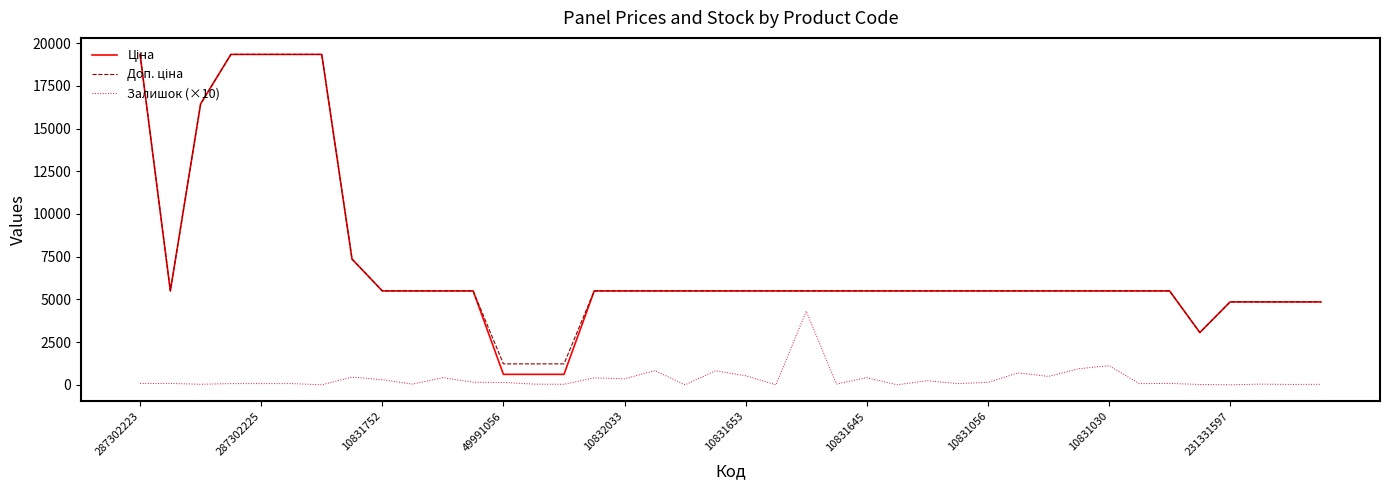

What is the greatest value displayed?

19343.1